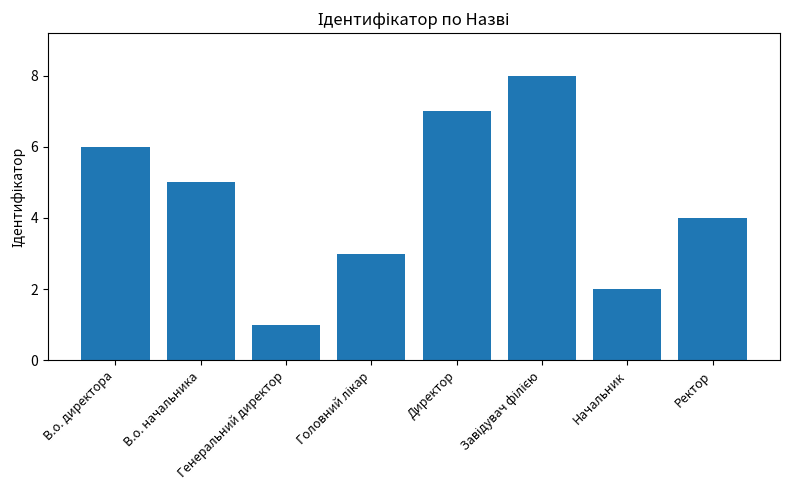

Is it true that the value at Начальник is 1?

False